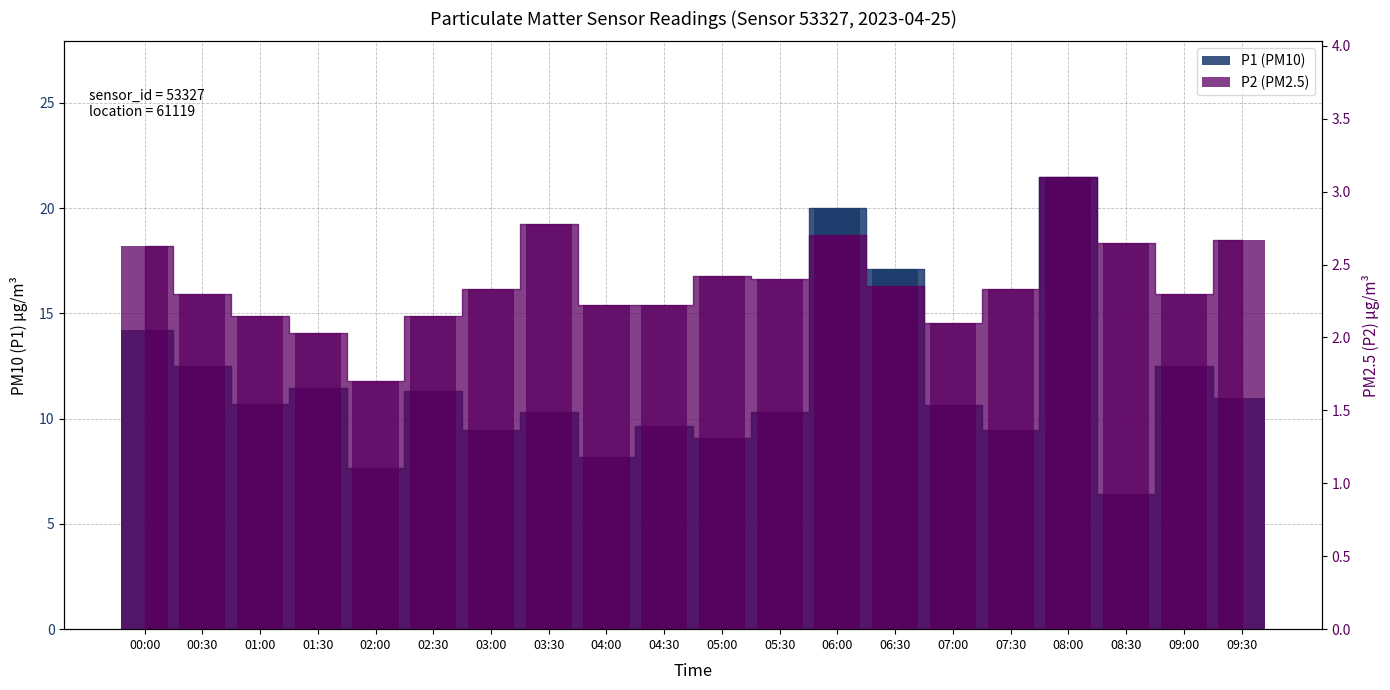

What is the difference between the highest and lowest values at 05:00?

6.7